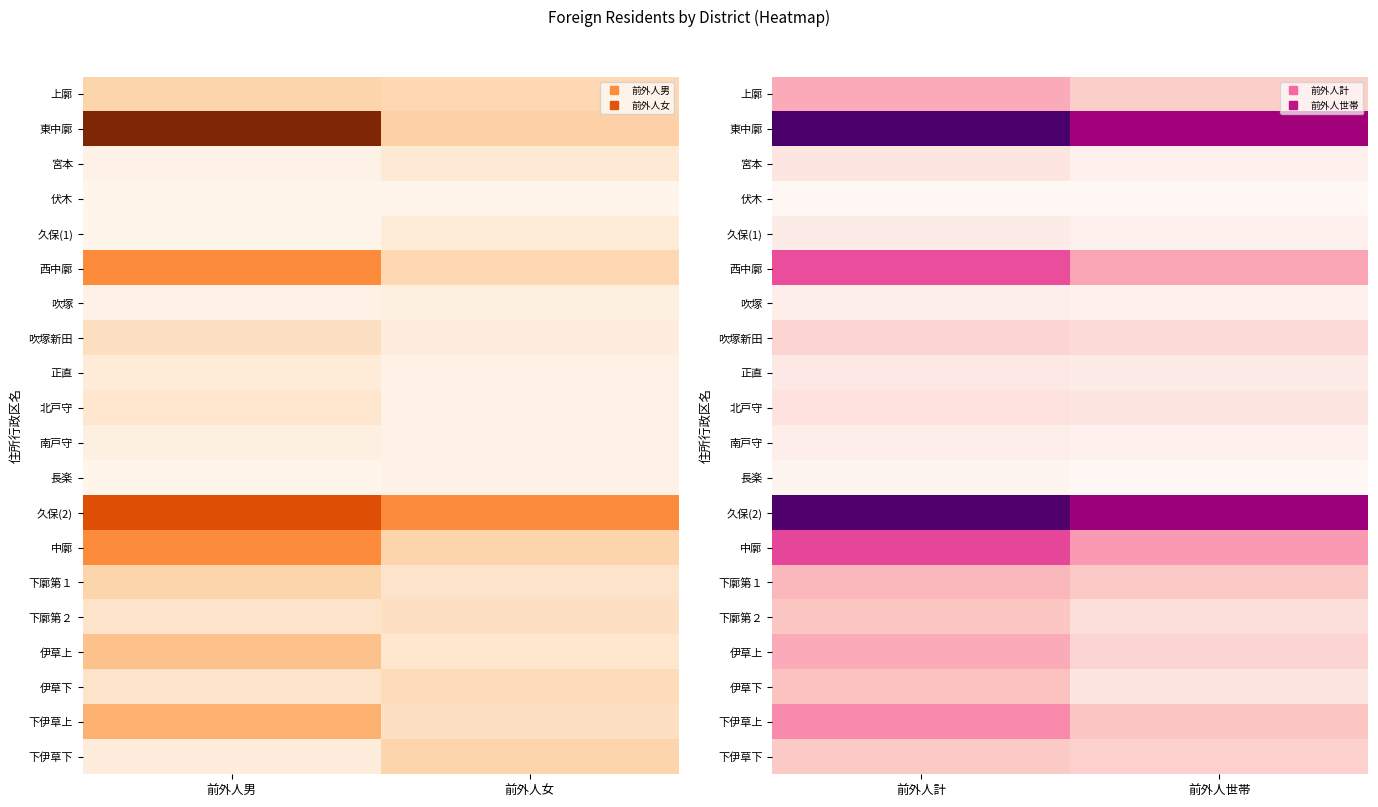

Which has a higher value, 前外人世帯 or 前外人計?

前外人計